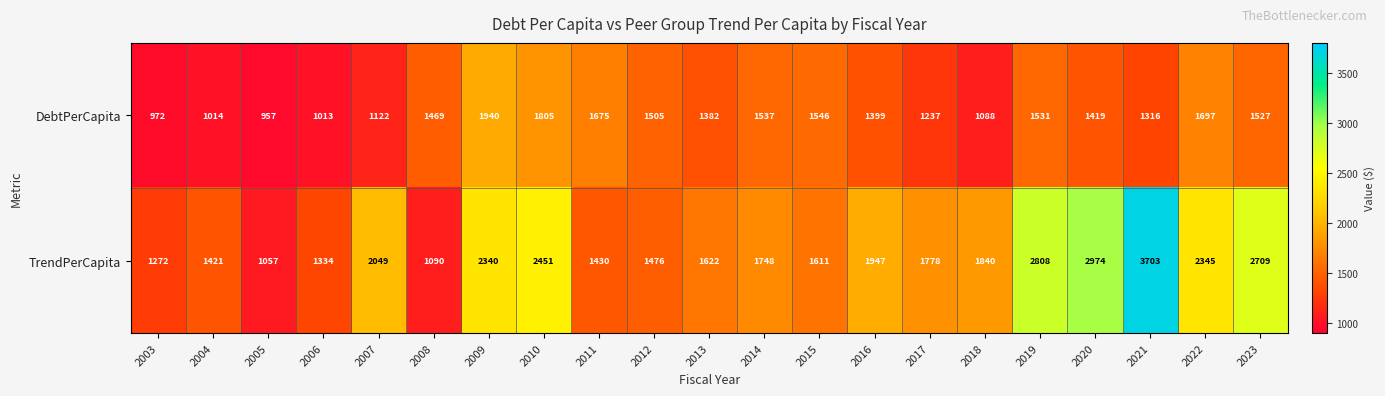

Between 2003 and 2017, which series saw the biggest shift?

TrendPerCapita